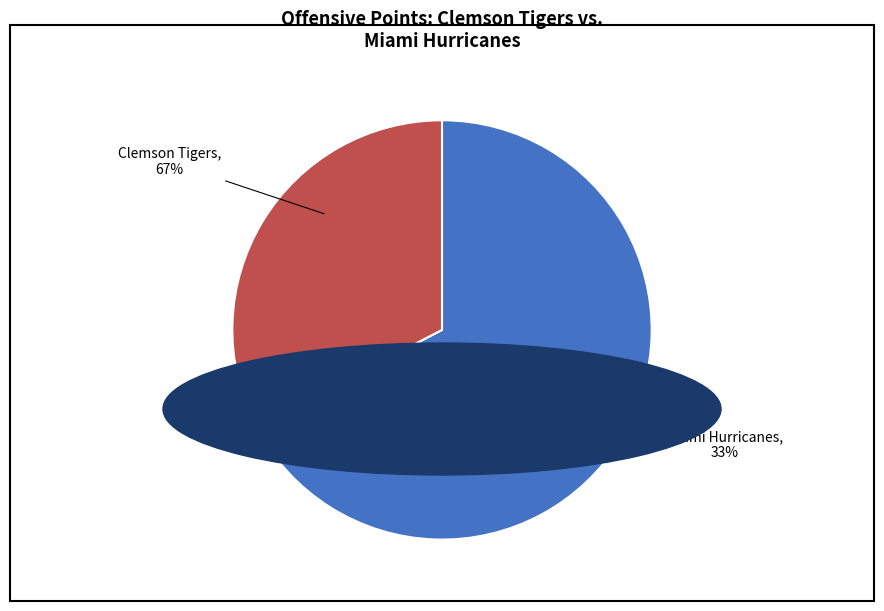

To the nearest percent, what is the combined percentage of Clemson Tigers and Miami Hurricanes?

100%